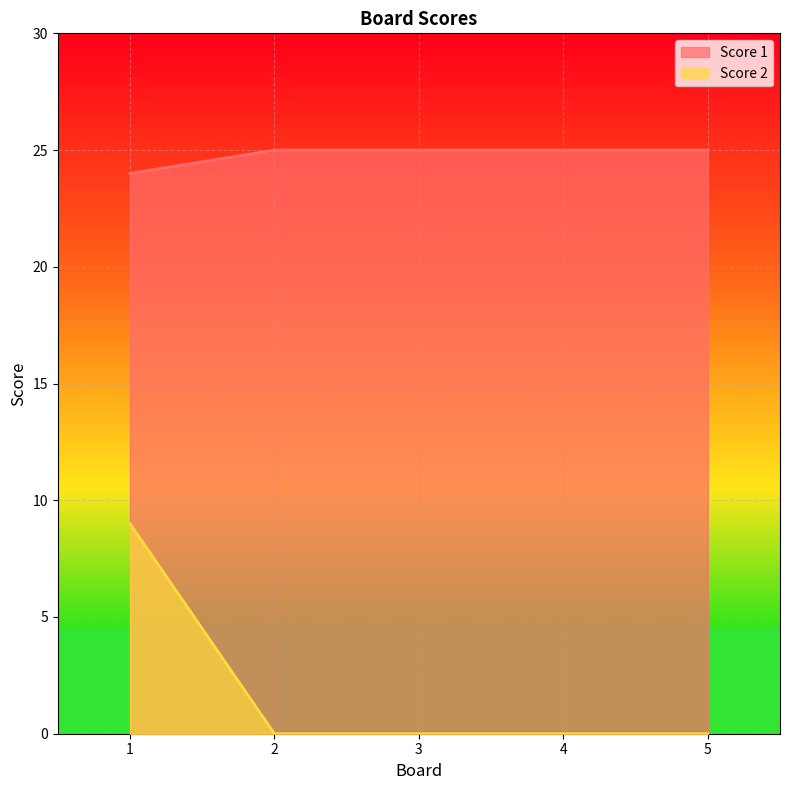

Count the Score 2 values in the range 0 to 1.

4